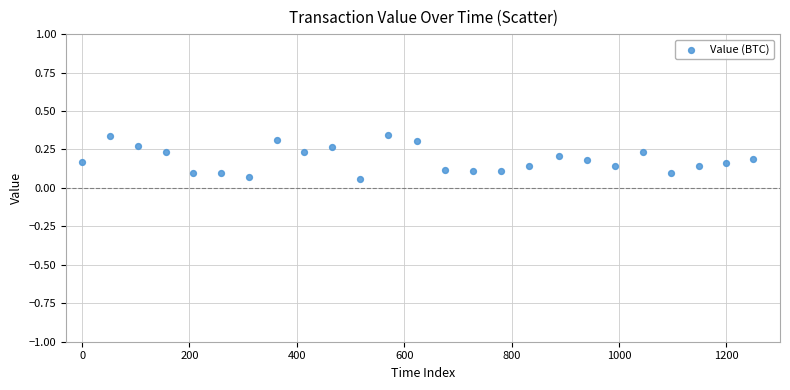

What is the range of X values (max minus min)?

1250.0